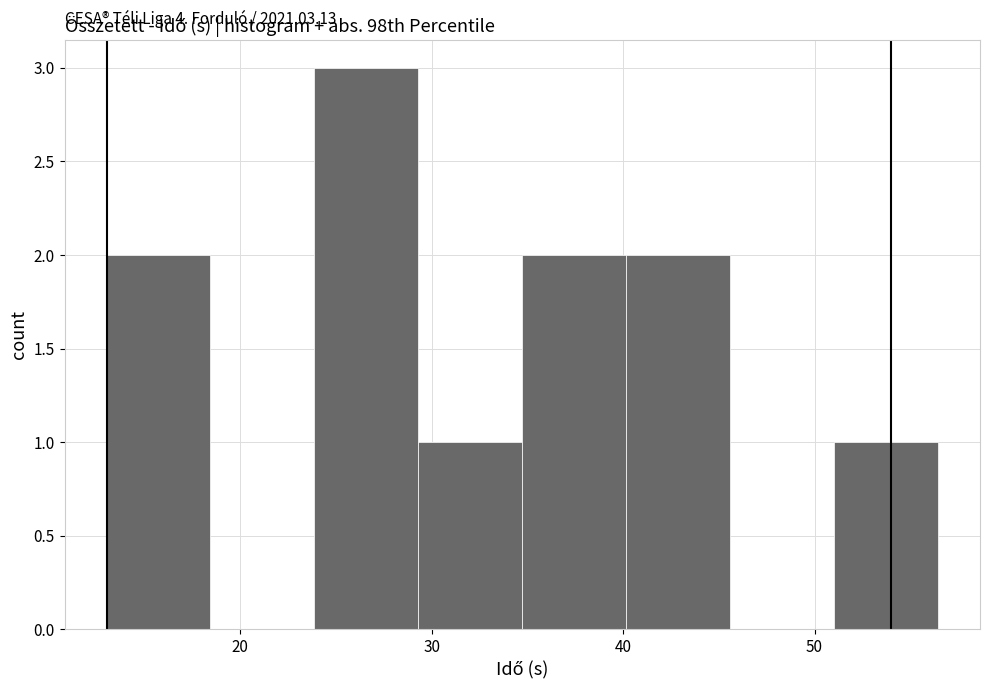

Which range on the x-axis has the tallest bar?

24 to 29